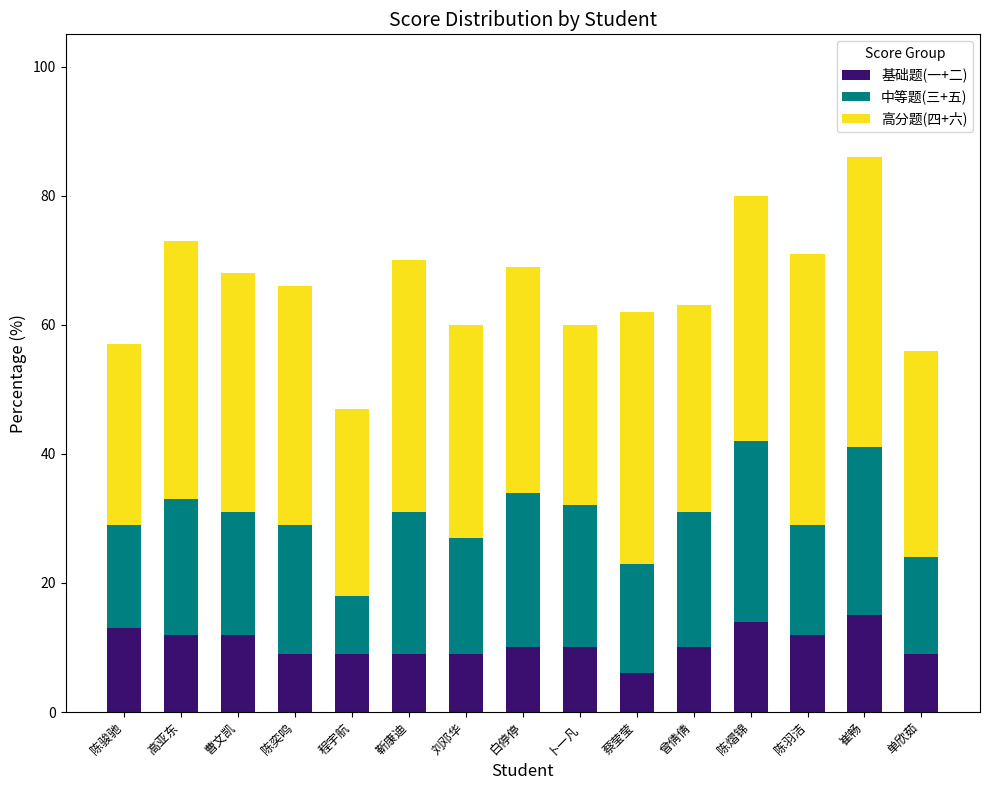

The 基础题(一+二) series shows 12.0 at 曹文凯. True or false?

True